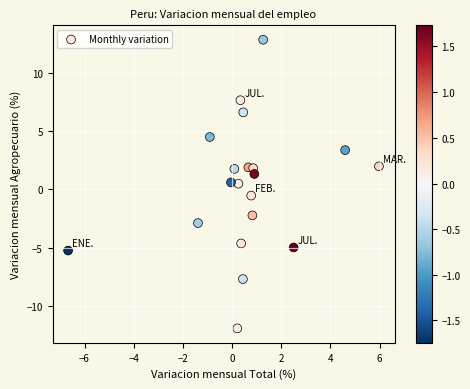

What is the range of X values (max minus min)?

12.6